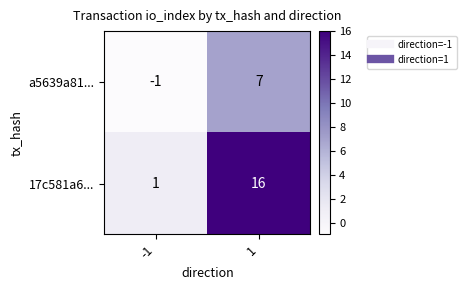

Which series has the widest spread of values?

17c581a6...